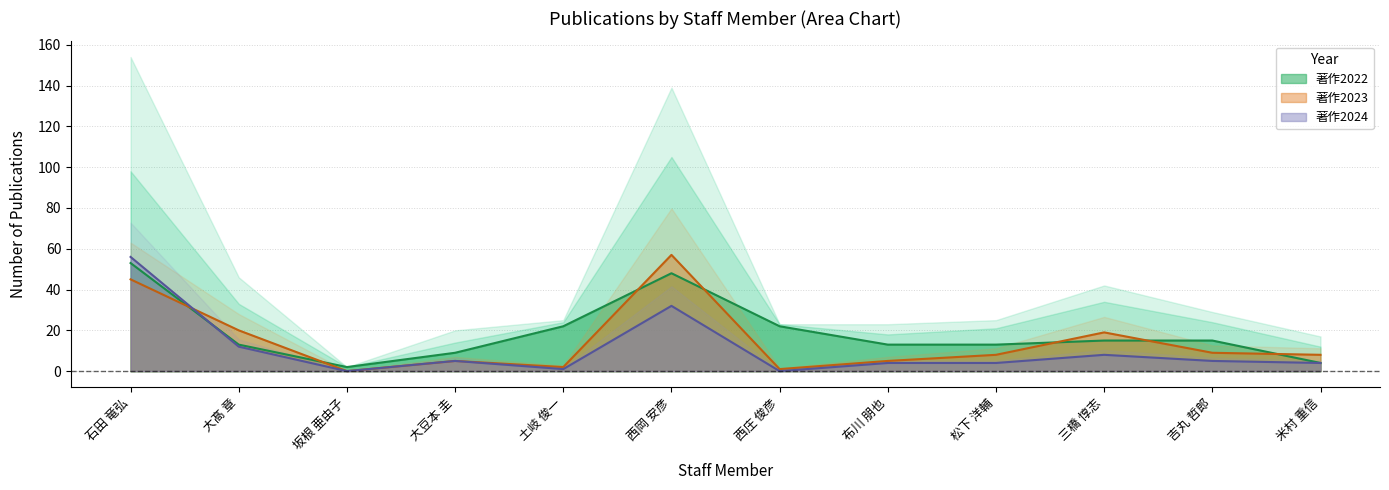

Does the chart have visible grid lines?

Yes